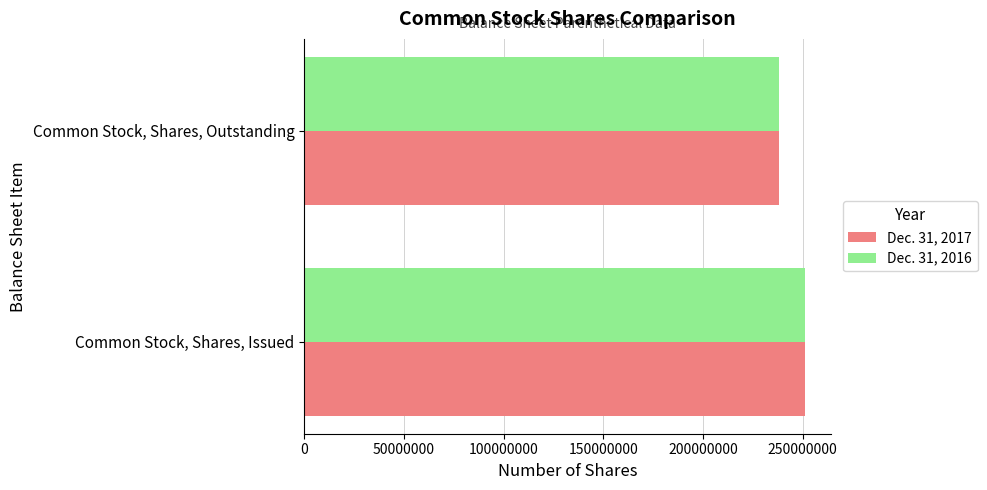

List the labels in order of Dec. 31, 2016 value, largest first.

Common Stock, Shares, Issued, Common Stock, Shares, Outstanding